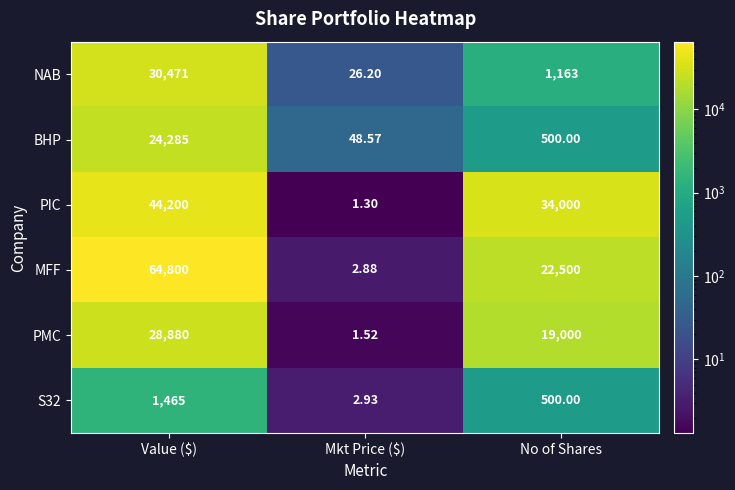

At which label is S32 closest to 733?

No of Shares